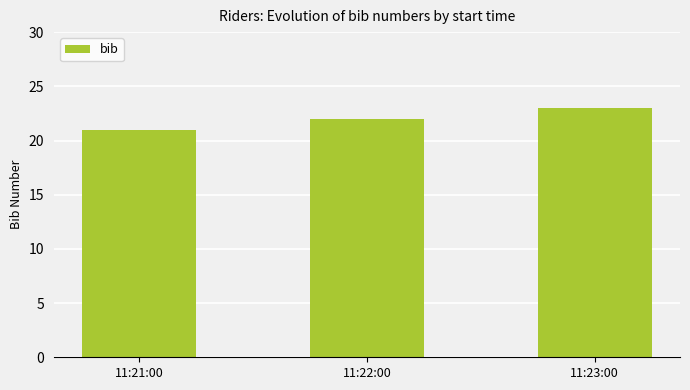

What is the sum of all values?

66